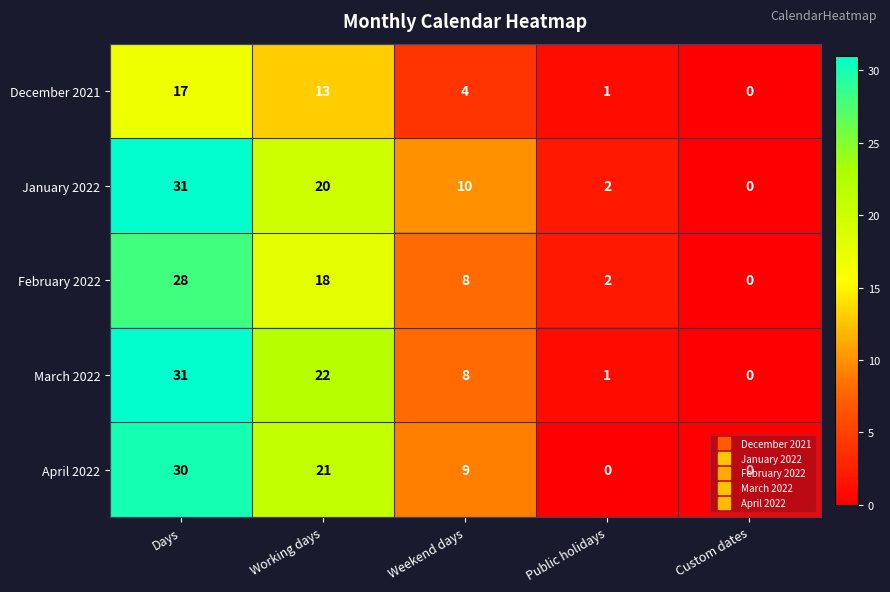

Where does the January 2022 series first go above 10?

Days